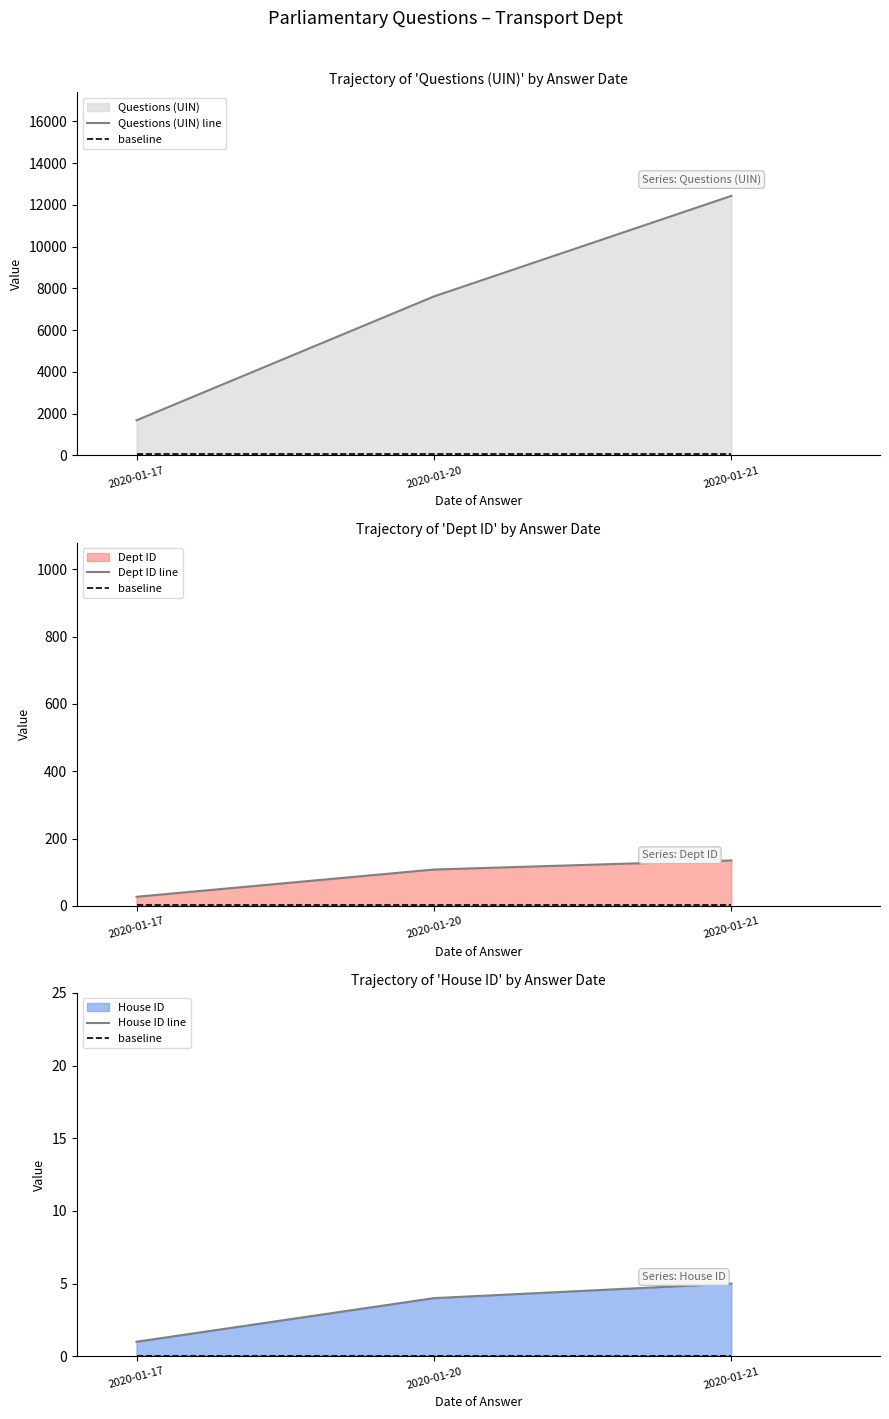

What is the value of the House ID line point at the 2nd from the left?

4.0